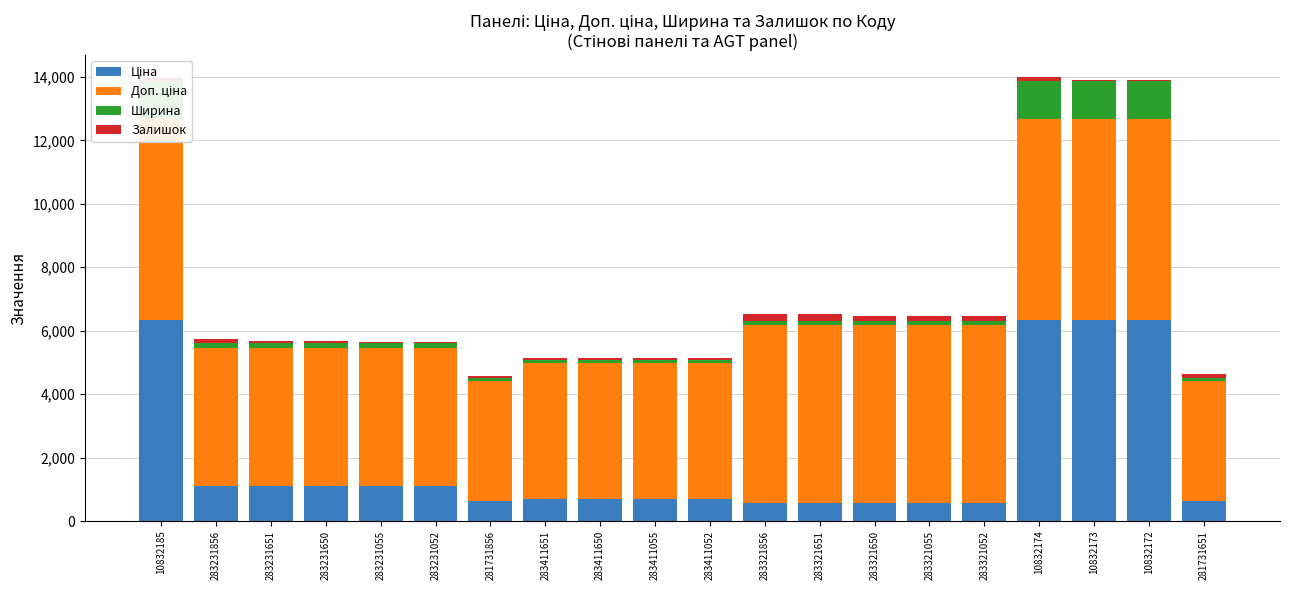

Which series has the widest spread of values?

Ціна